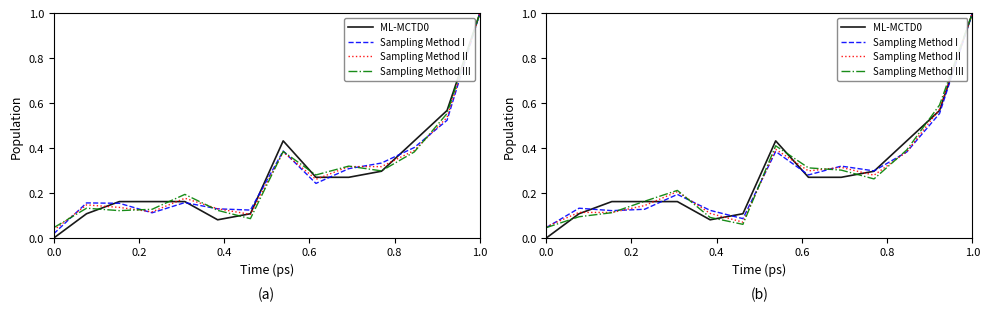

Reading left to right, transcribe all the data shown in this chart.

ML-MCTD0: 0.0	0.1	0.2	0.2	0.2	0.1	0.1	0.4	0.3	0.3	0.3	0.4	0.6	1.0
Sampling Method I: 0.0	0.1	0.1	0.1	0.2	0.1	0.1	0.4	0.3	0.3	0.3	0.4	0.6	1.0
Sampling Method II: 0.1	0.1	0.1	0.1	0.2	0.1	0.1	0.4	0.3	0.3	0.3	0.4	0.6	1.0
Sampling Method III: 0.0	0.1	0.1	0.2	0.2	0.1	0.1	0.4	0.3	0.3	0.3	0.4	0.6	1.0